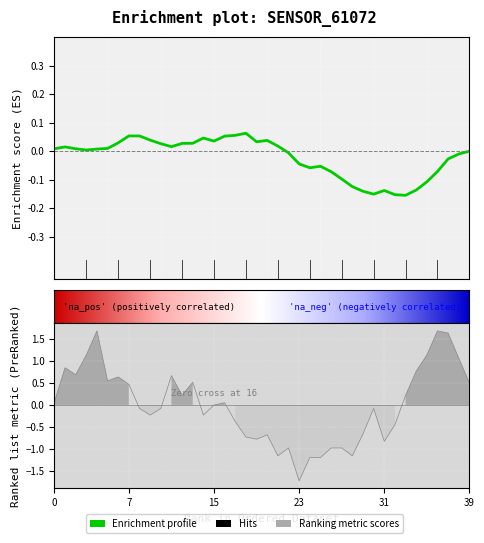

What is the difference between the values at 8 and 34?

0.2